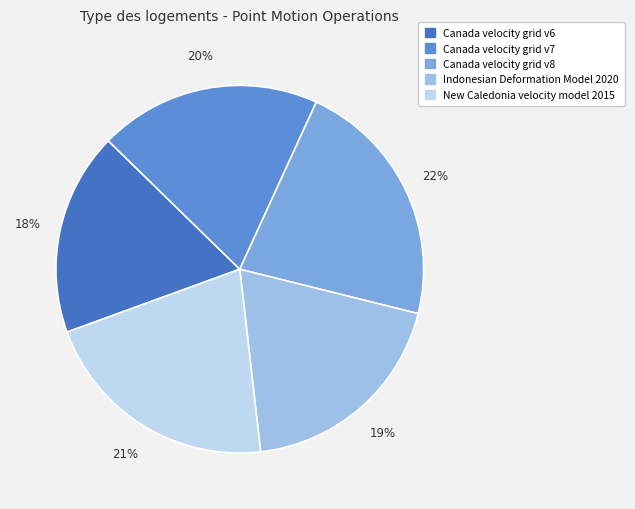

To the nearest percent, what is the difference between the largest and smallest slice percentages?

4%